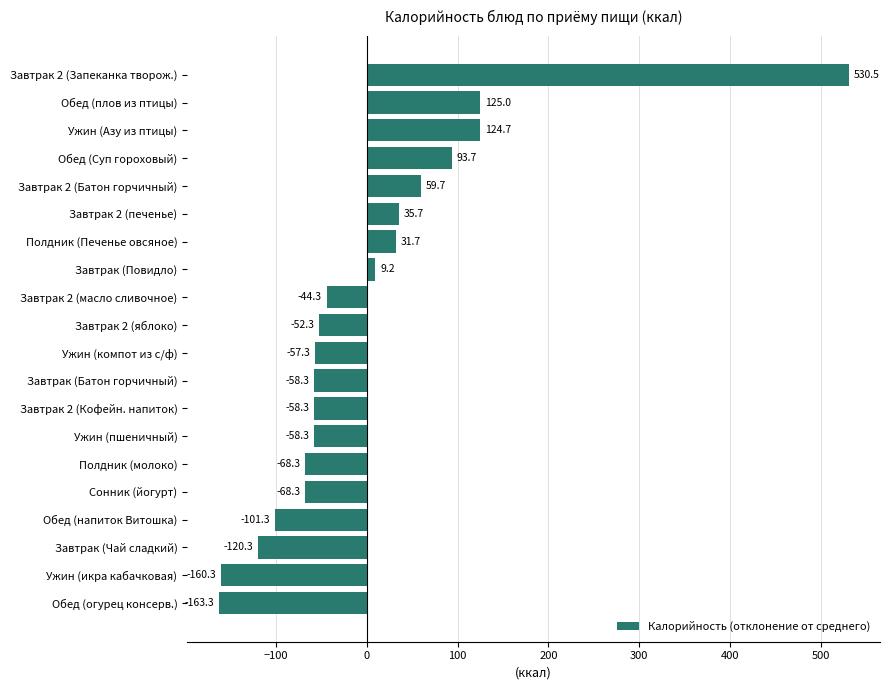

What is the value of the 19th bar from the top?

-160.3